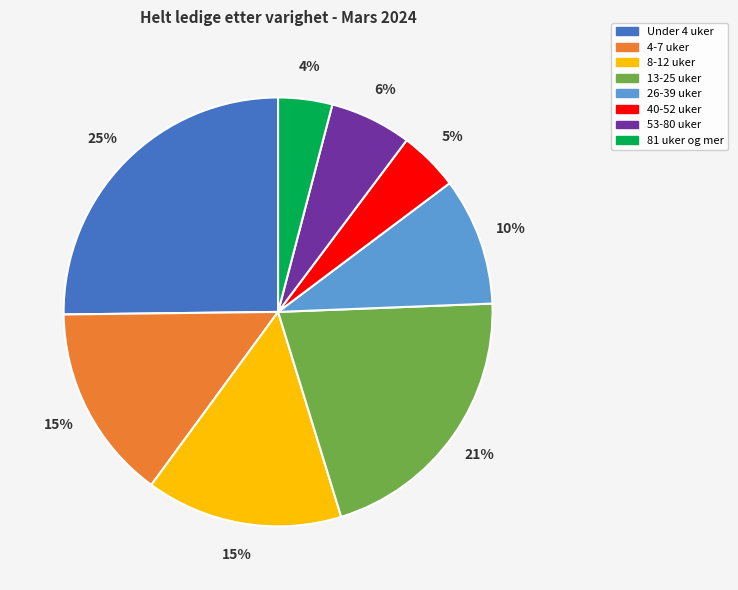

Which category has the biggest portion of the pie?

Under 4 uker